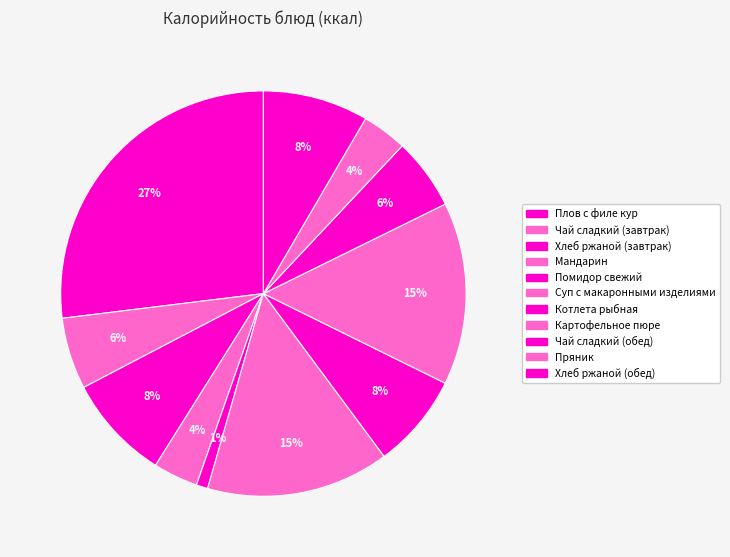

How many slices are in this pie chart?

11